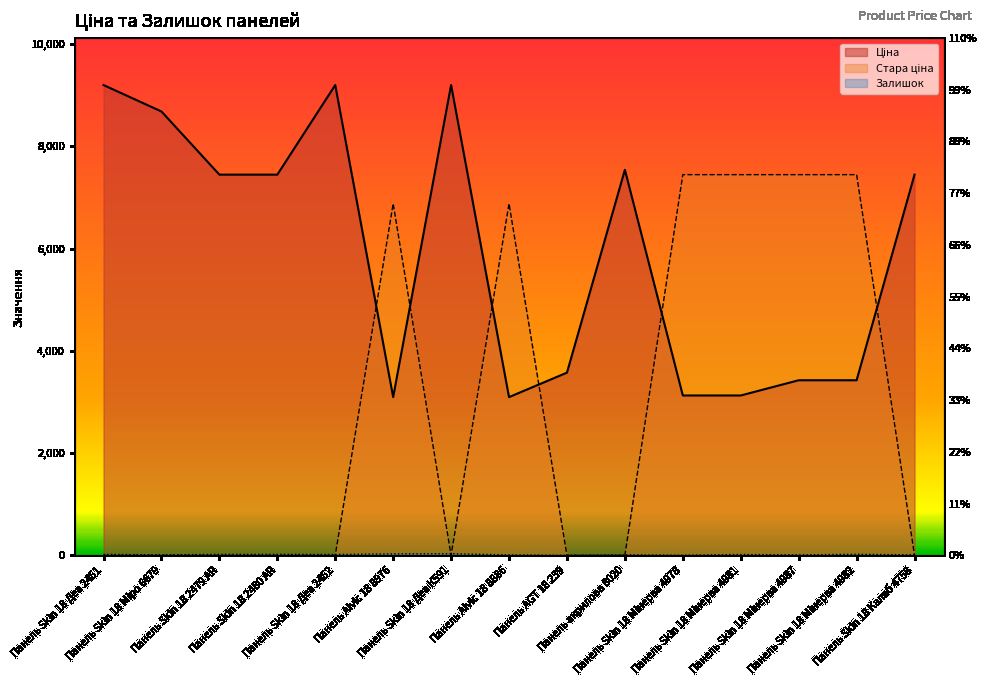

Reading right to left, list all the values displayed in this chart.

Ціна: 7444.6	3424.5	3424.5	3126.7	3126.7	7539.3	3573.6	3094.7	9196.3	3094.7	9196.3	7444.6	7444.6	8679.5	9196.3
Стара ціна: 0.0	7444.6	7444.6	7444.6	7444.6	0.0	0.0	6877.2	0.0	6877.2	0.0	0.0	0.0	0.0	0.0
Залишок: 11.0	22.0	10.0	18.0	3.0	11.0	2.0	9.0	34.0	31.0	18.0	21.0	20.0	11.0	20.0